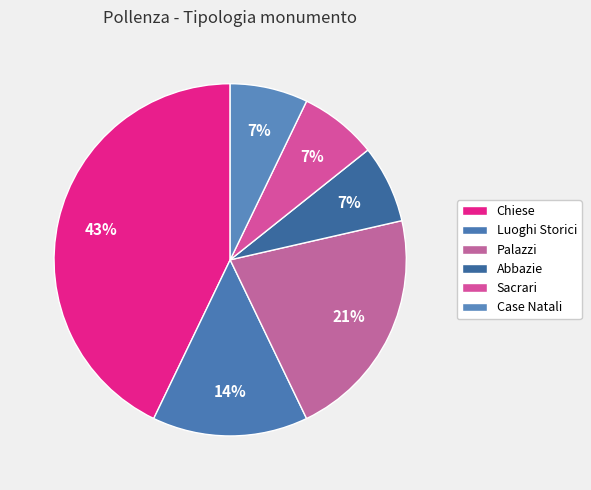

Does Case Natali represent more than half of the total?

No